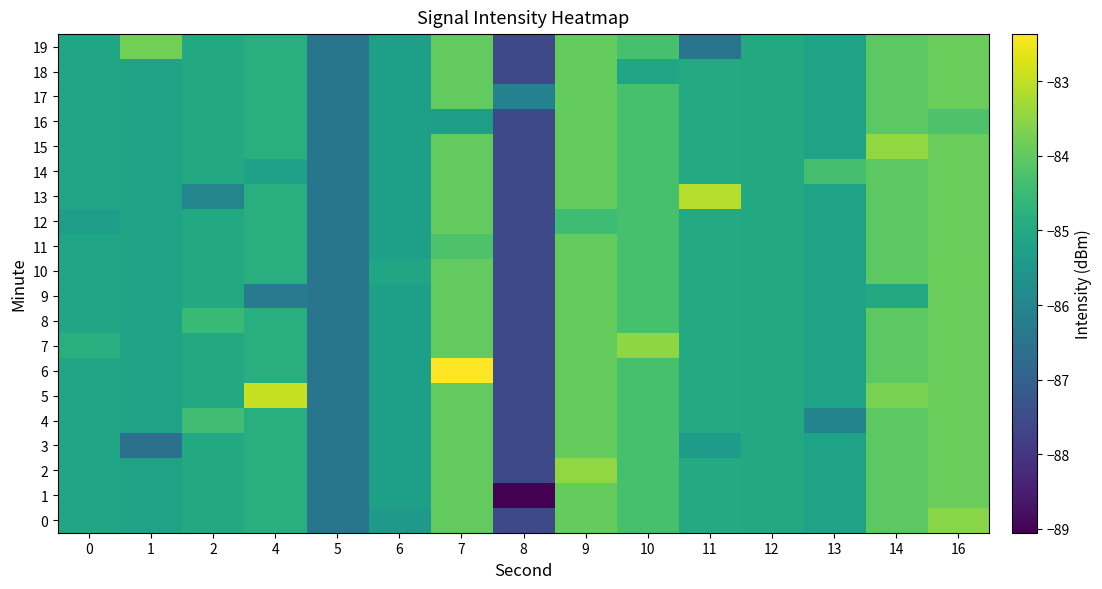

Rank the series by their maximum value, from lowest to highest.

16, 1, 3, 4, 8, 9, 11, 12, 14, 17, 18, 10, 19, 0, 7, 15, 2, 13, 5, 6